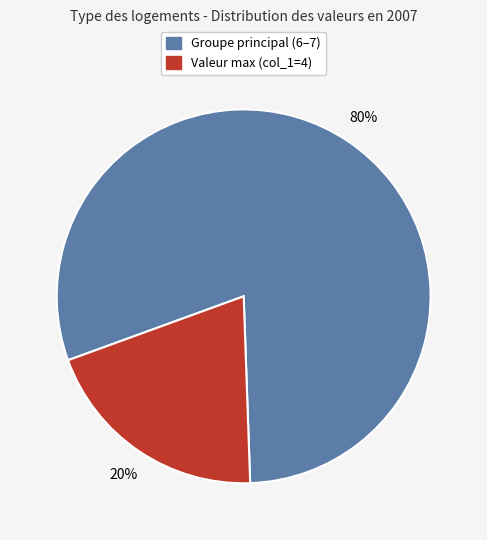

To the nearest percent, what is the average slice percentage?

50%